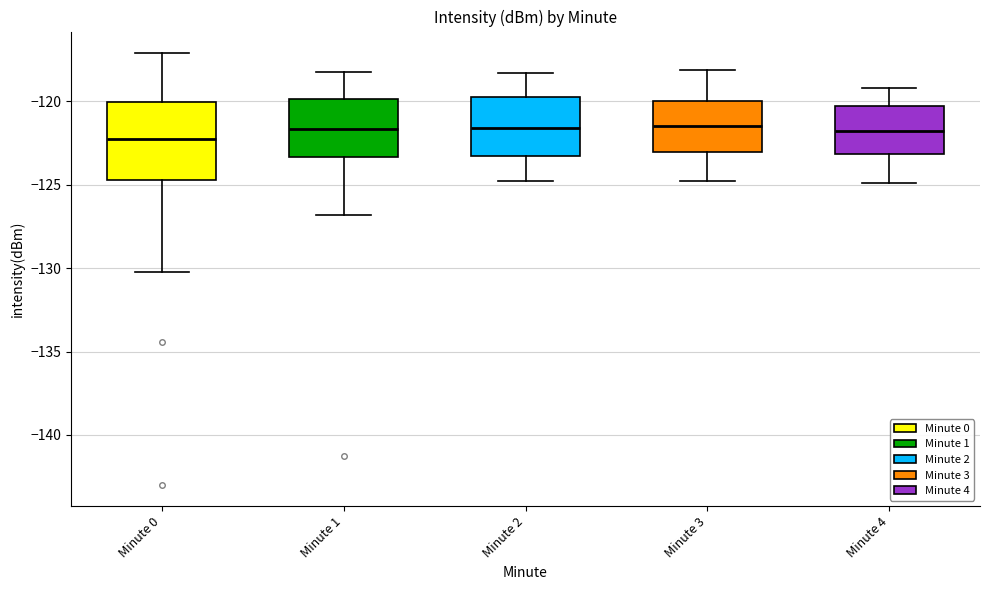

Comparing the boxes themselves (not the whiskers), which one is the tallest?

Minute 0